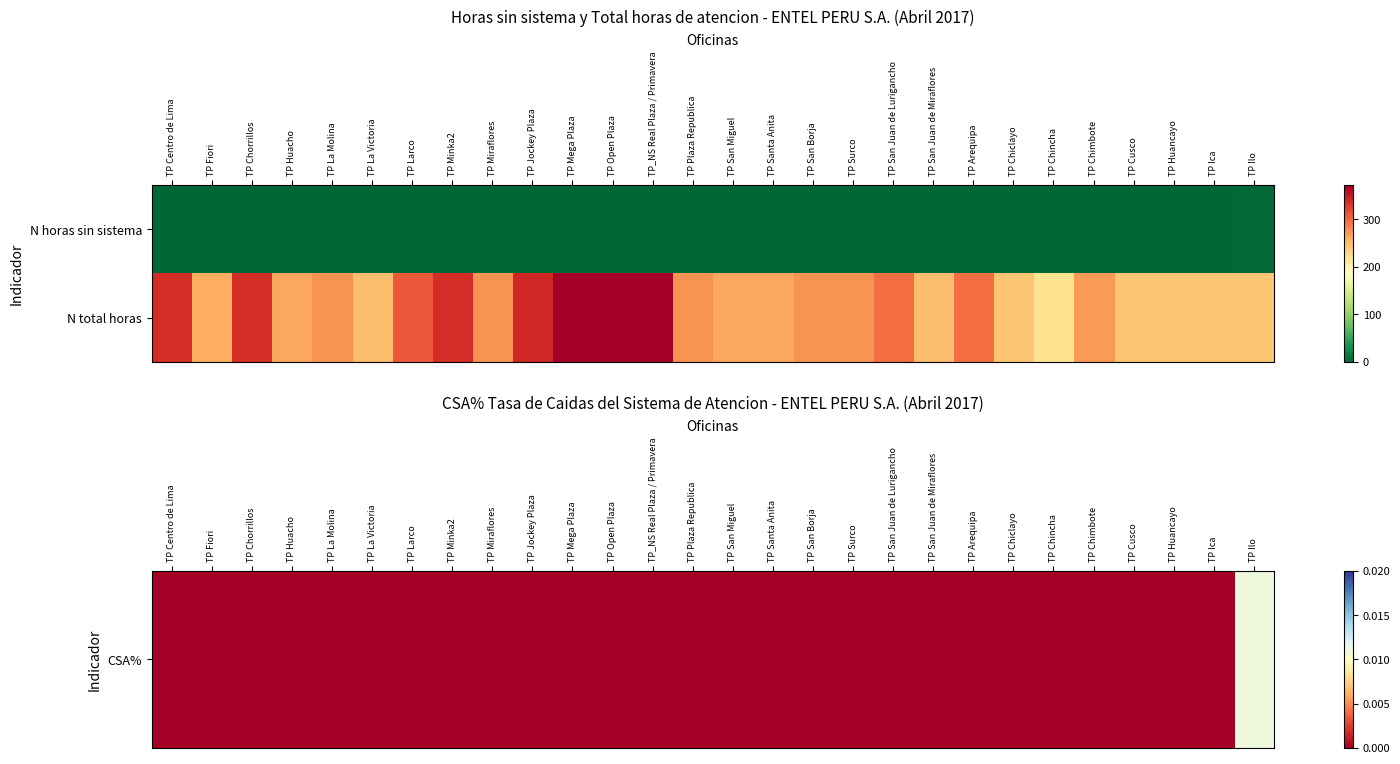

What is the greatest value displayed?

372.0